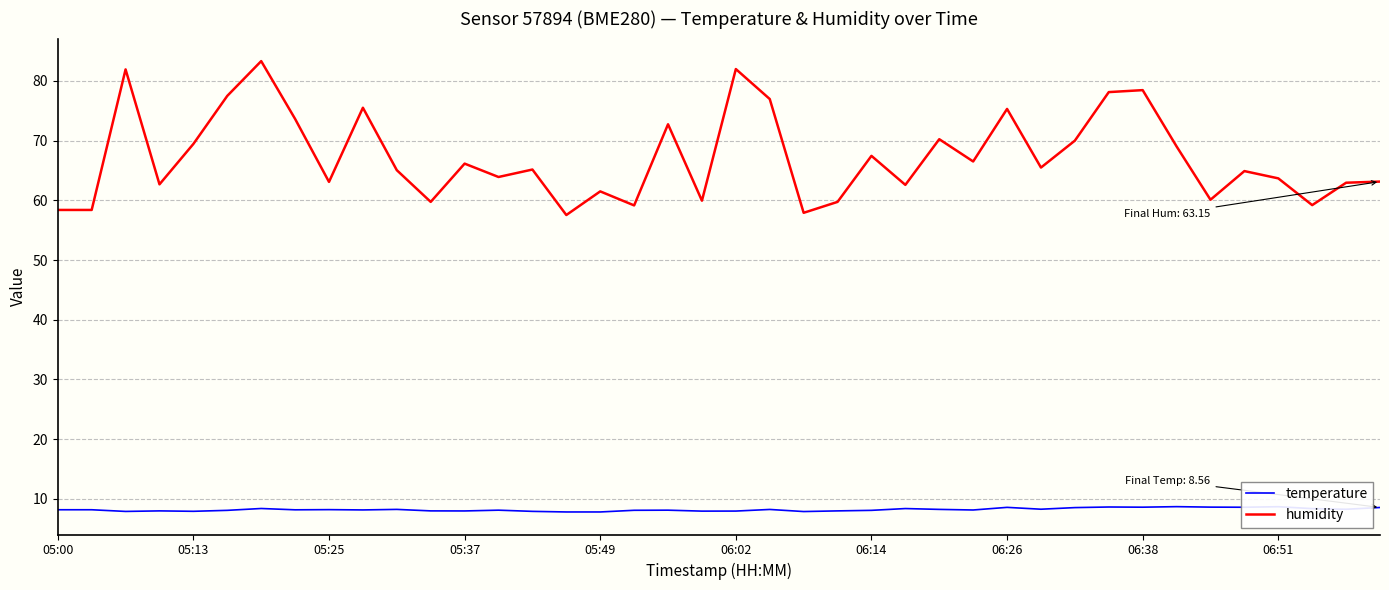

What is the maximum value shown in the chart?

83.3